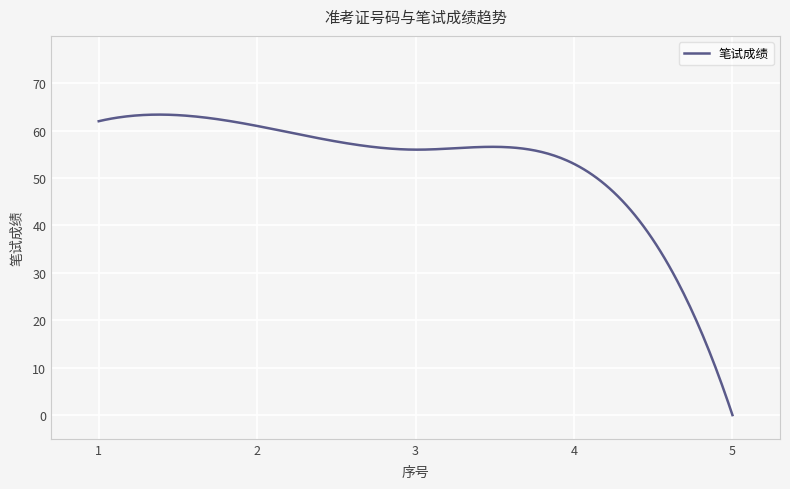

What is the greatest value displayed?

63.4